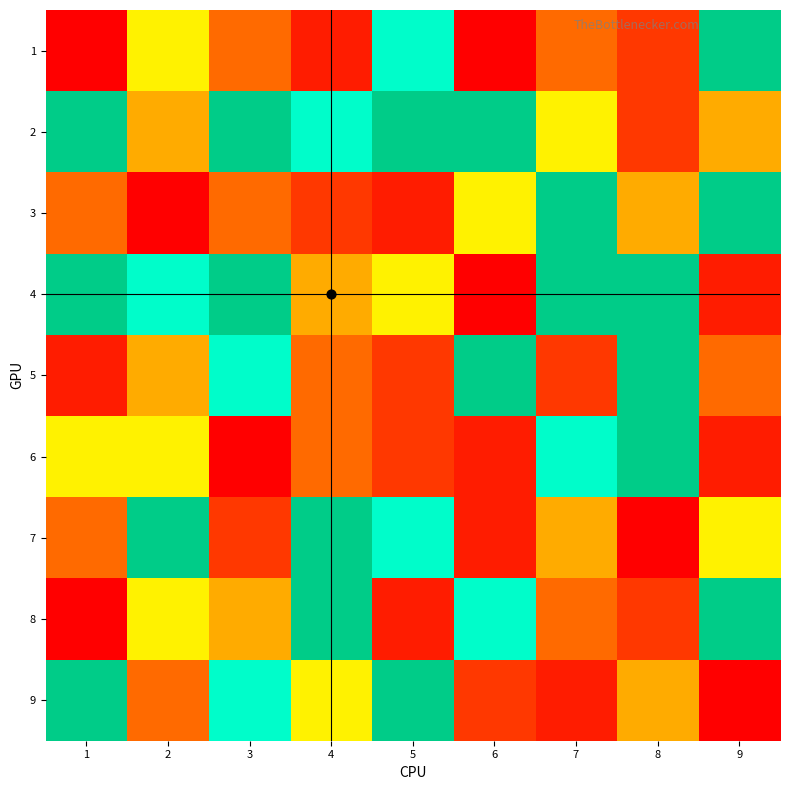

Reading left to right, what are all the values shown in this chart?

1: 1=1	2=6	3=4	4=2	5=7	6=1	7=4	8=3	9=8
2: 1=9	2=5	3=9	4=7	5=9	6=8	7=6	8=3	9=5
3: 1=4	2=1	3=4	4=3	5=2	6=6	7=8	8=5	9=8
4: 1=9	2=7	3=8	4=5	5=6	6=1	7=9	8=9	9=2
5: 1=2	2=5	3=7	4=4	5=3	6=9	7=3	8=8	9=4
6: 1=6	2=6	3=1	4=4	5=3	6=2	7=7	8=8	9=2
7: 1=4	2=9	3=3	4=8	5=7	6=2	7=5	8=1	9=6
8: 1=1	2=6	3=5	4=9	5=2	6=7	7=4	8=3	9=8
9: 1=9	2=4	3=7	4=6	5=8	6=3	7=2	8=5	9=1